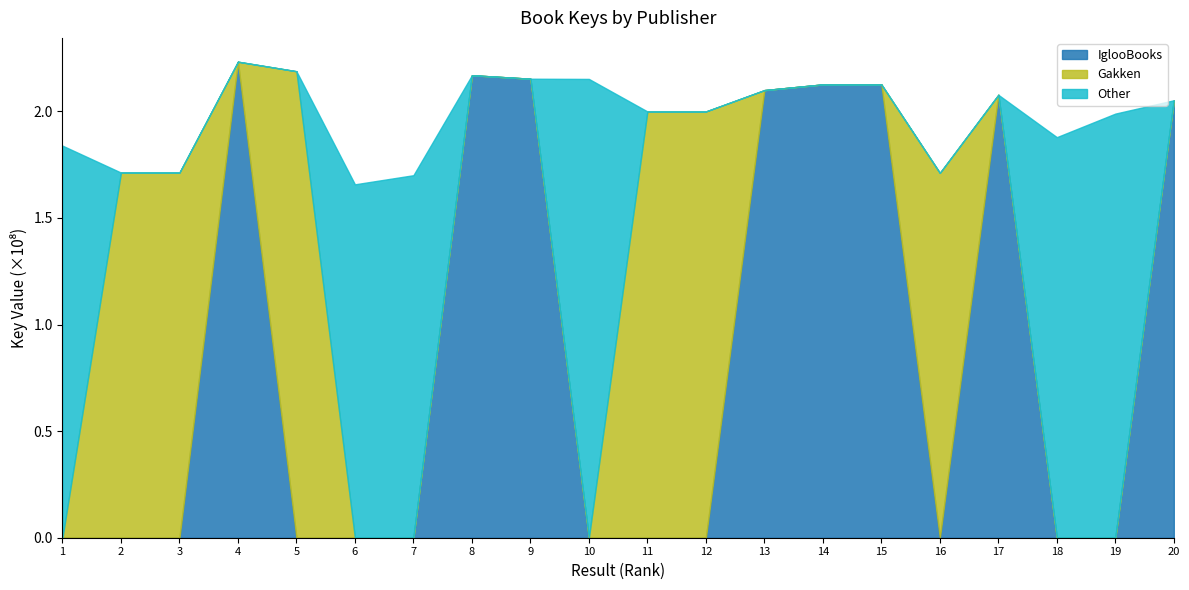

What is the highest value of the Other series?

215210288